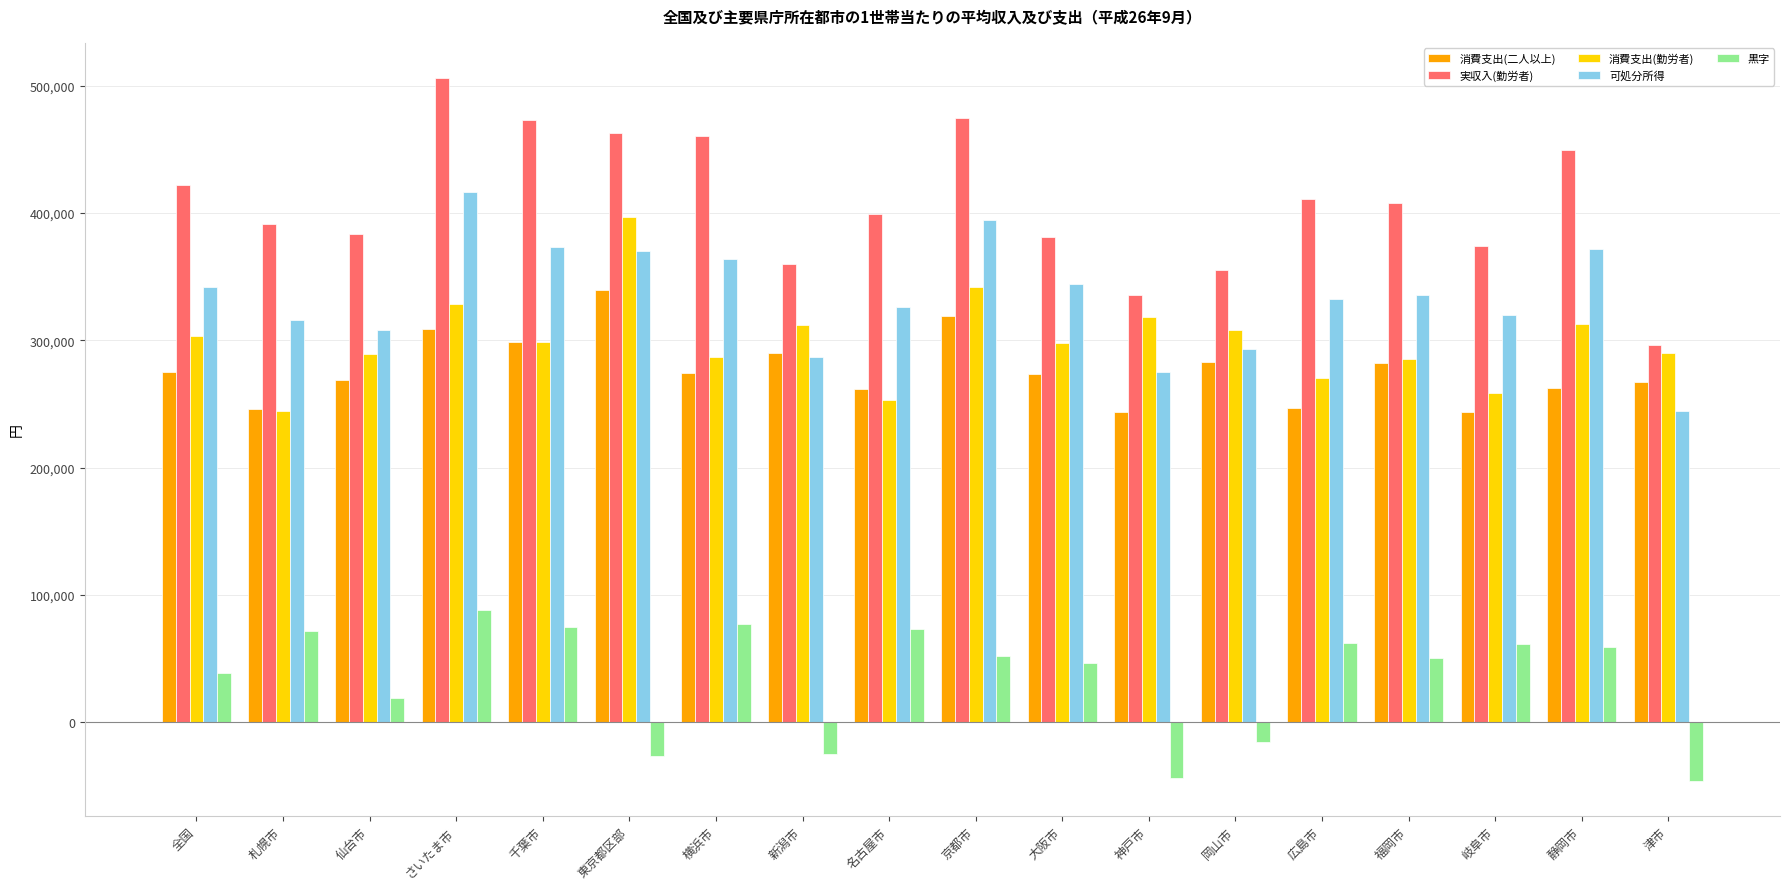

How many bars are there in each group?

5